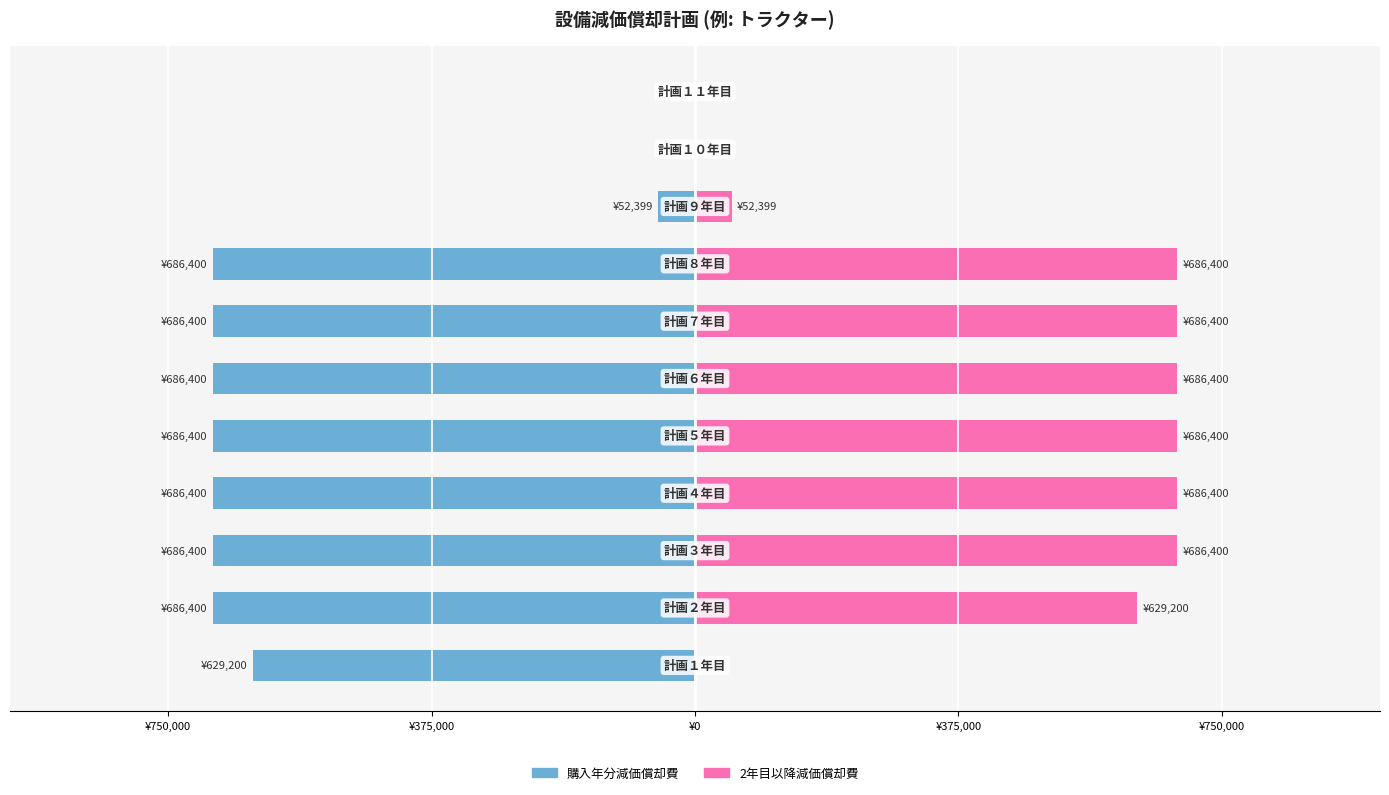

What is the difference between the second highest and minimum values in the 2年目以降減価償却費 series?

686400